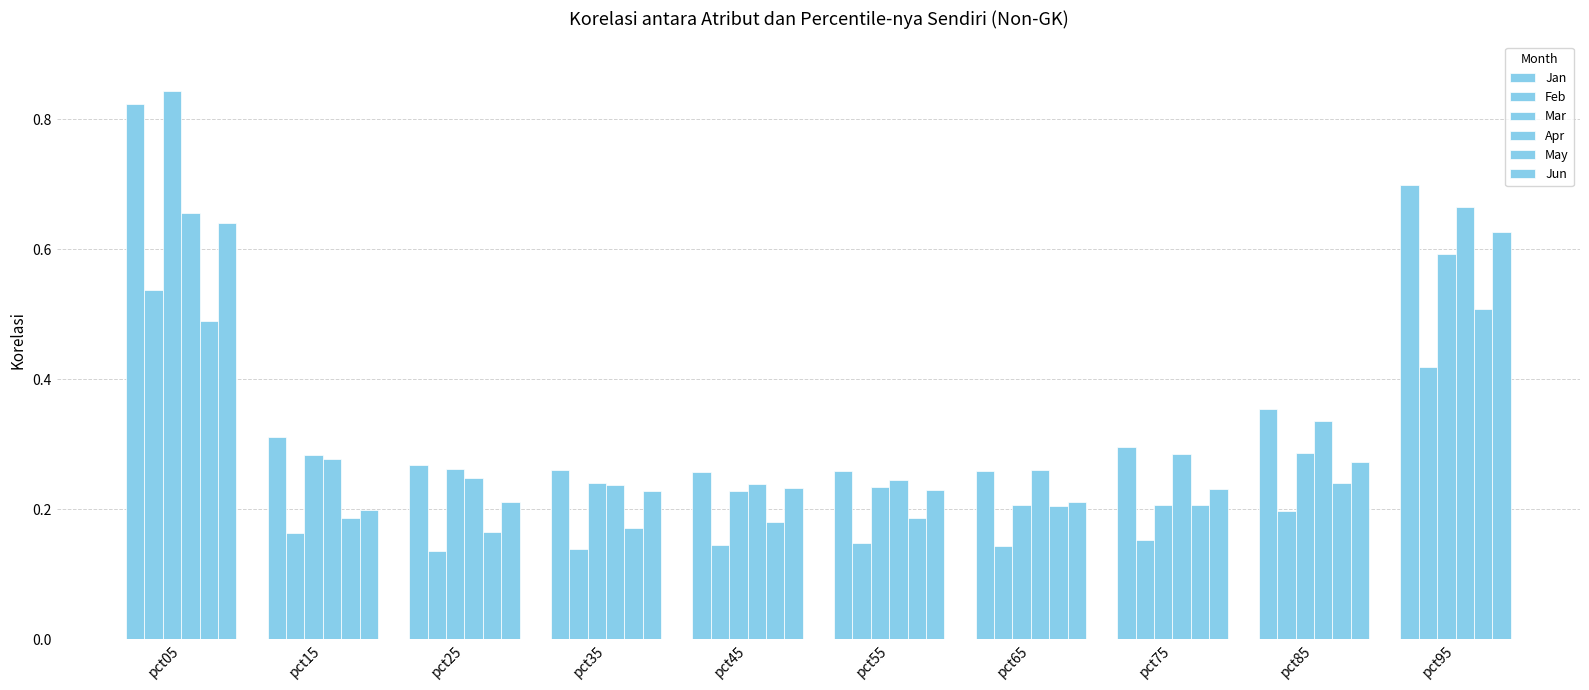

What is the value of the Mar bar at the 5th from the left?

0.2